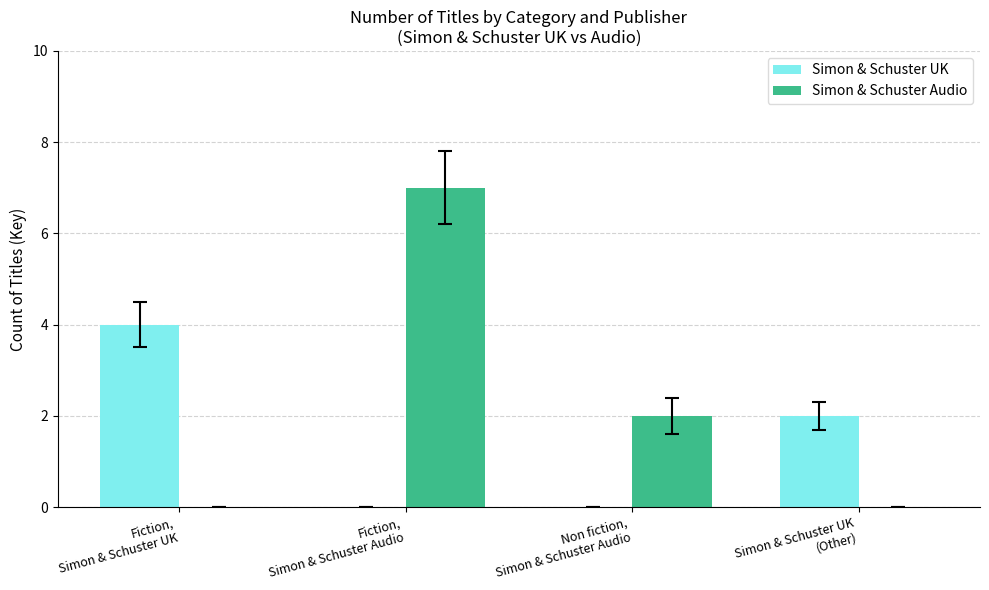

Reading left to right, list all the values displayed in this chart.

Simon & Schuster UK: 4	0	0	2
Simon & Schuster Audio: 0	7	2	0